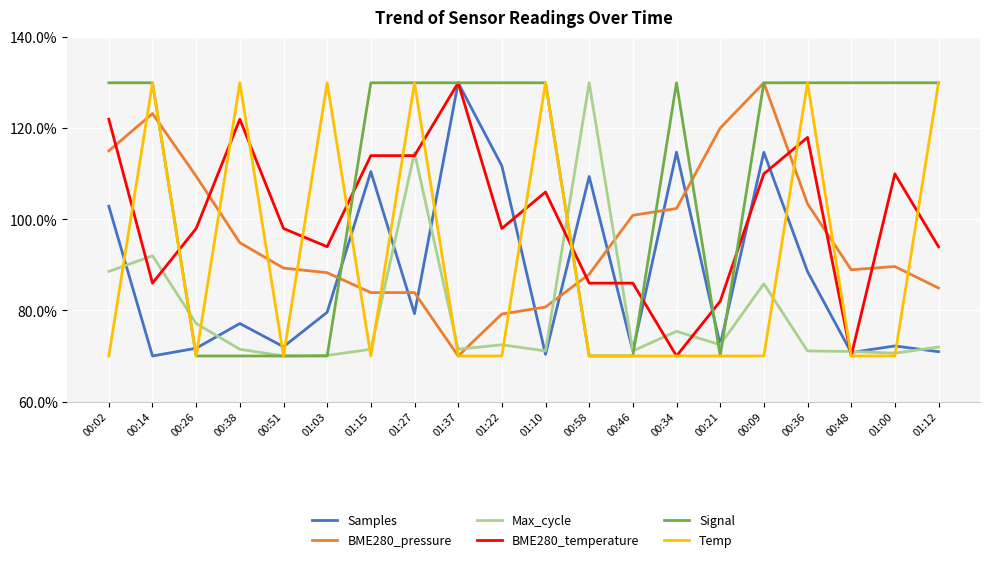

Is this an area chart (filled region under the line)?

No